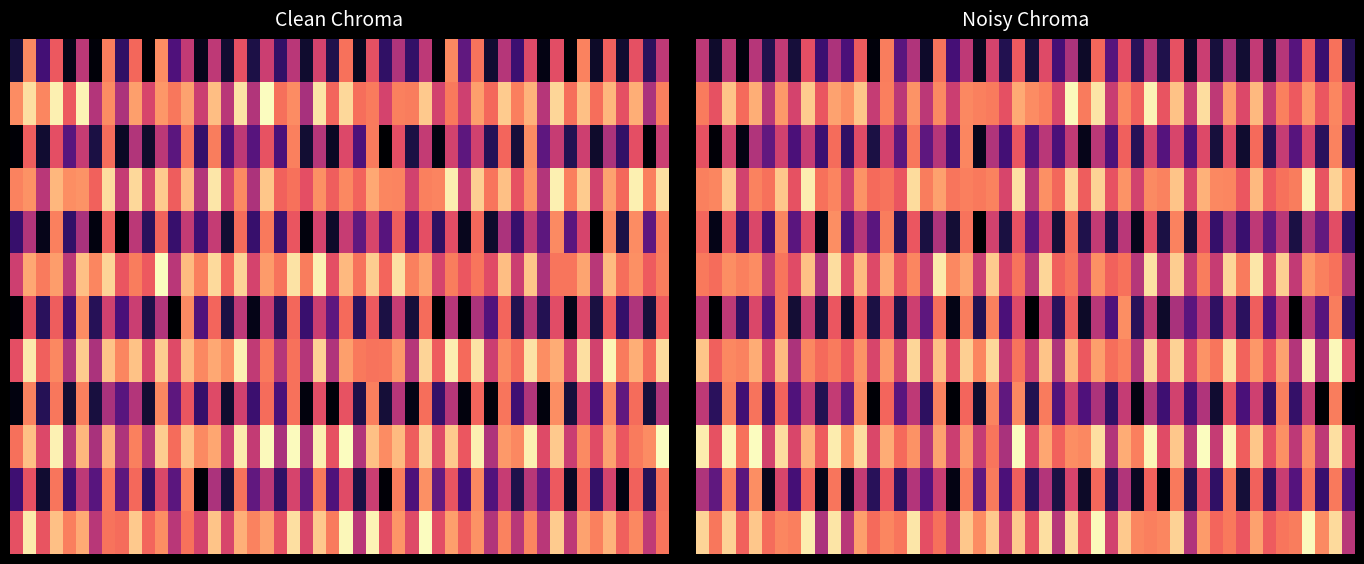

Which has a higher value, 1 or -1?

1